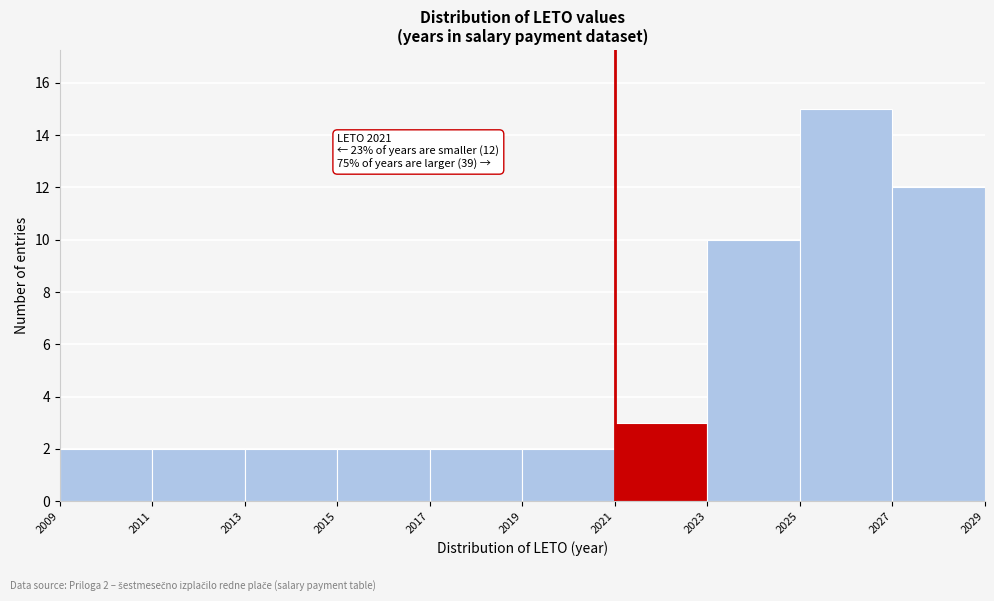

Over which range of the x-axis is the bar tallest?

2025 to 2027